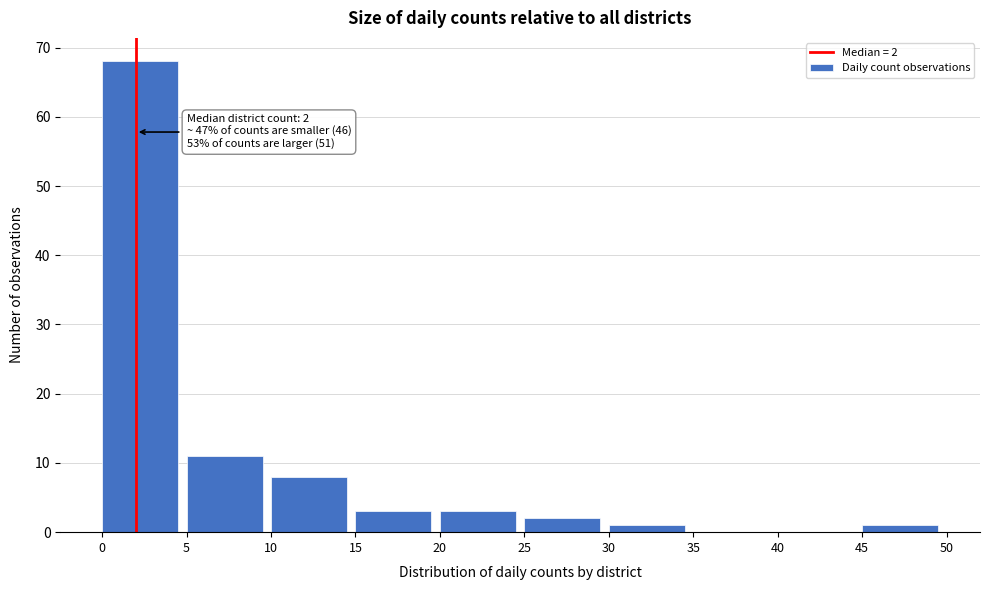

Over which range of the x-axis is the bar tallest?

0 to 5